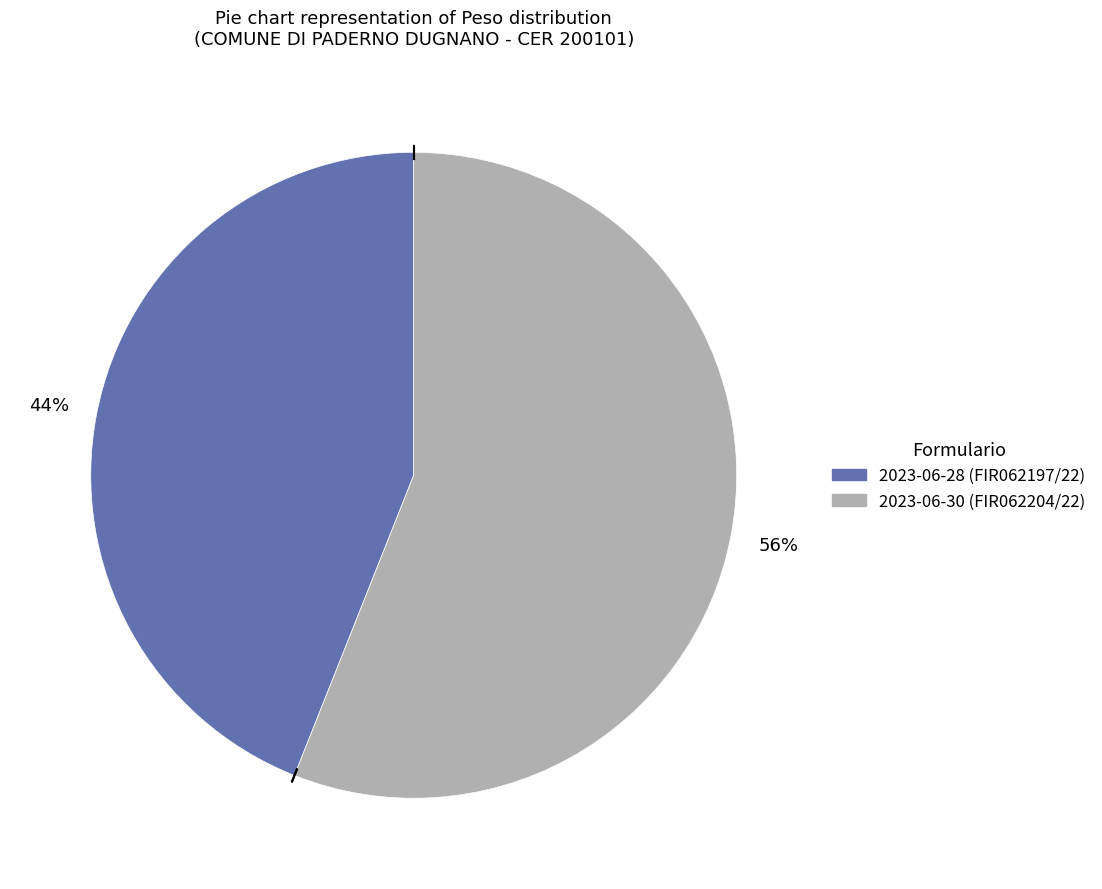

What is the largest slice in the pie chart?

2023-06-30 (FIR062204/22)